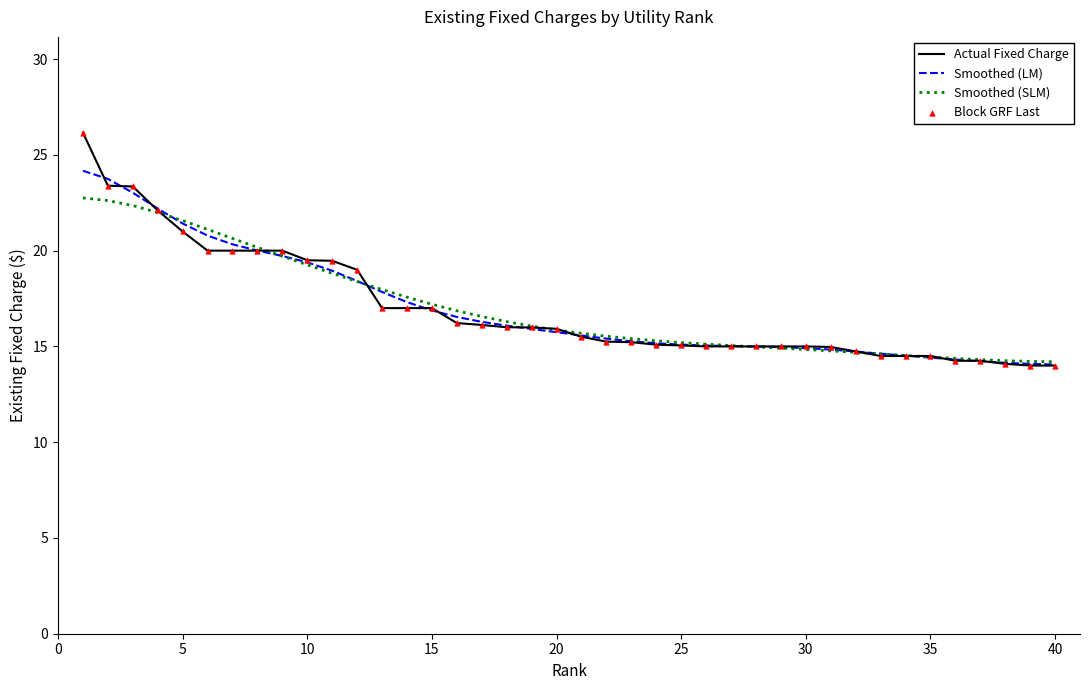

Rank the series by their maximum value, from highest to lowest.

Actual Fixed Charge, Smoothed (LM), Smoothed (SLM)